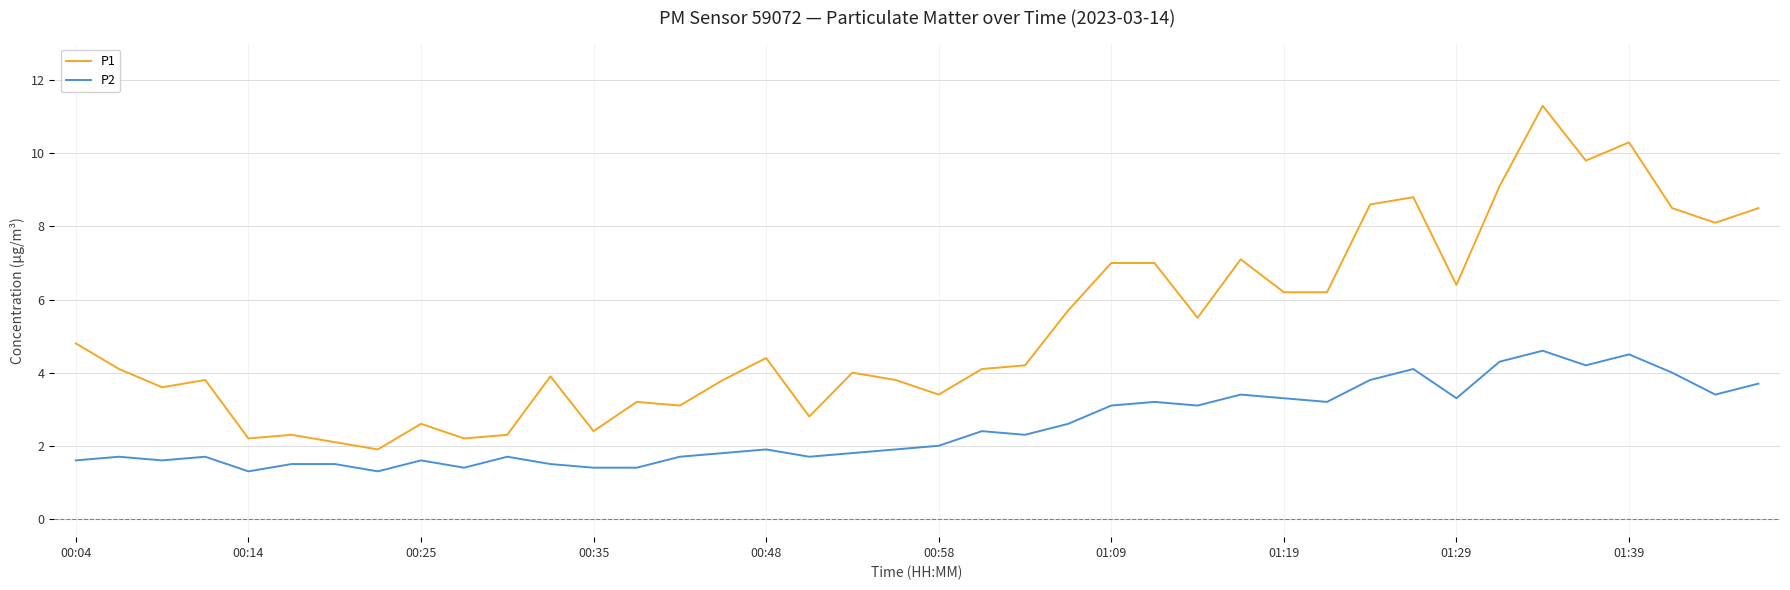

What is the difference between the maximum and minimum values in the P2 series?

3.3